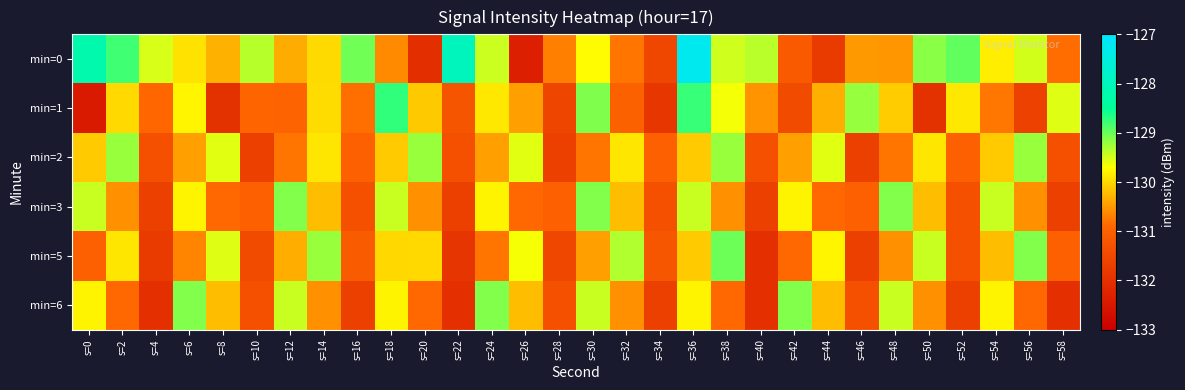

Which has a higher value, s=36 or s=28?

s=36